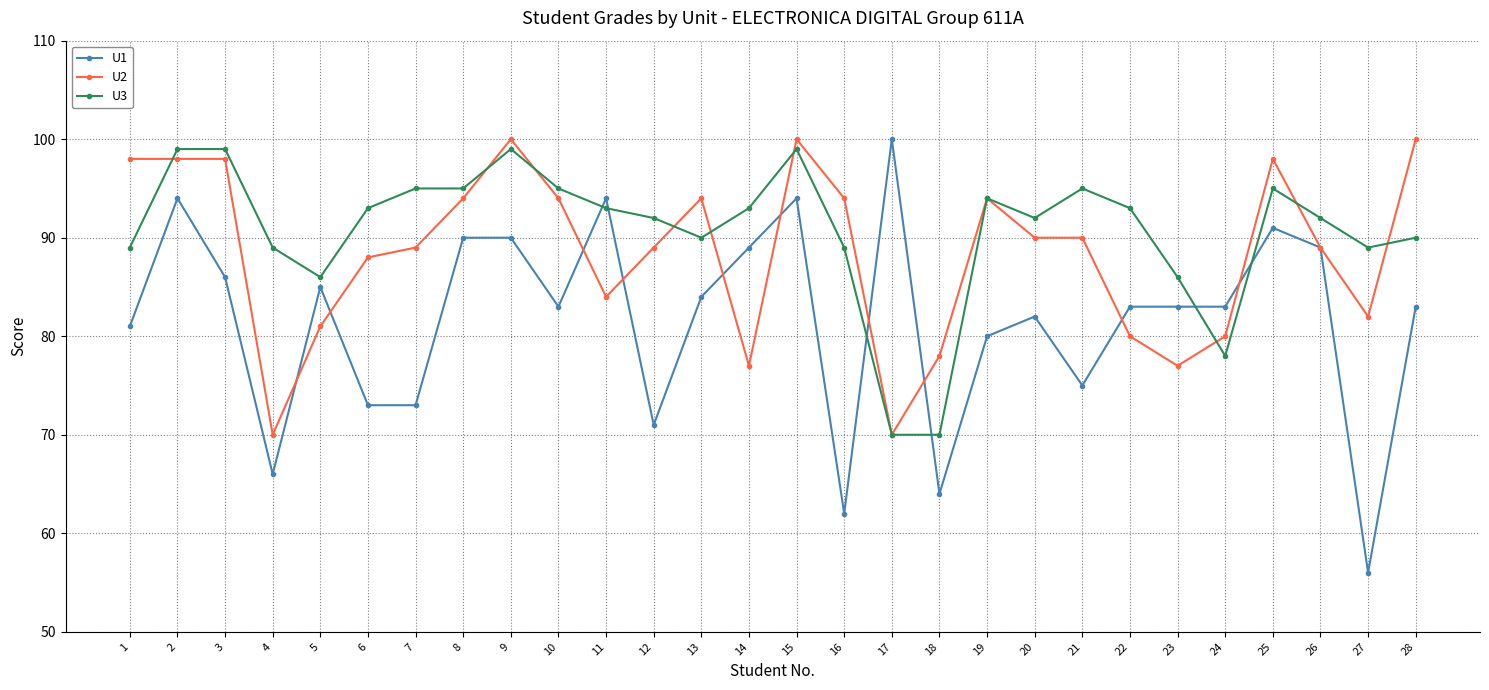

Between 15 and 17, which series saw the biggest shift?

U2